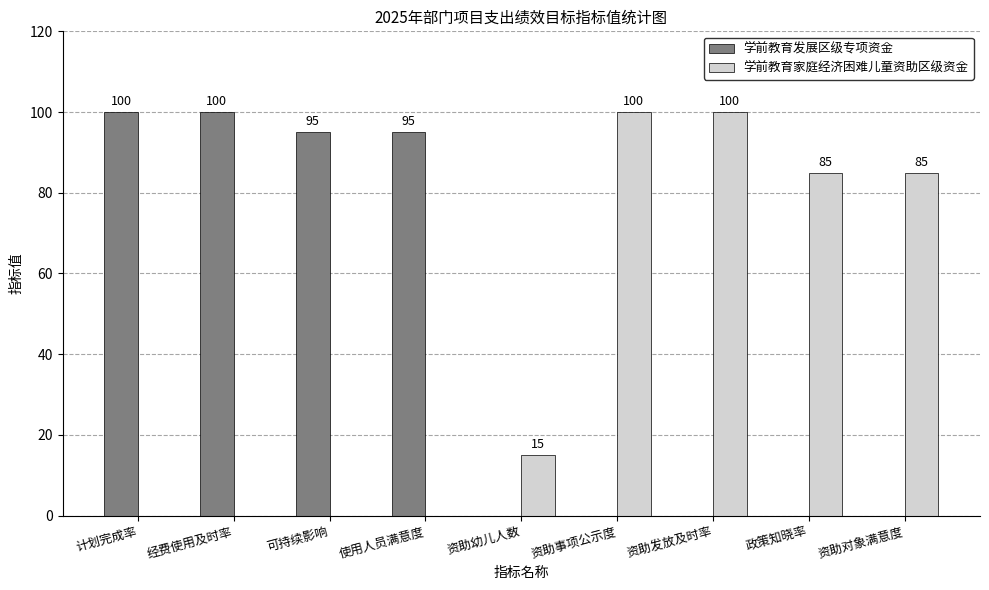

What is the sum of all 学前教育家庭经济困难儿童资助区级资金 values?

385